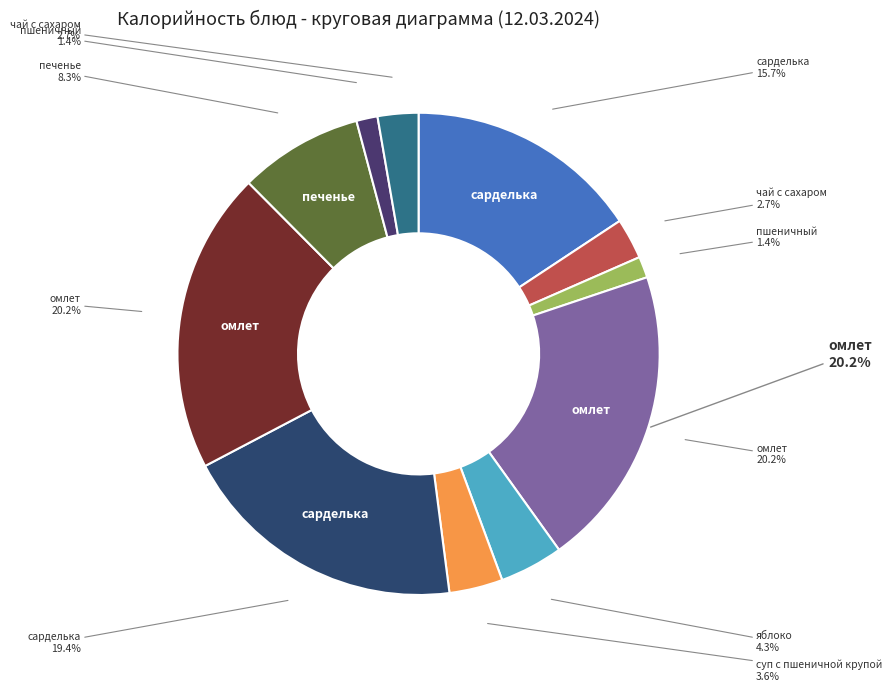

Is there any slice that represents more than half of the pie?

No